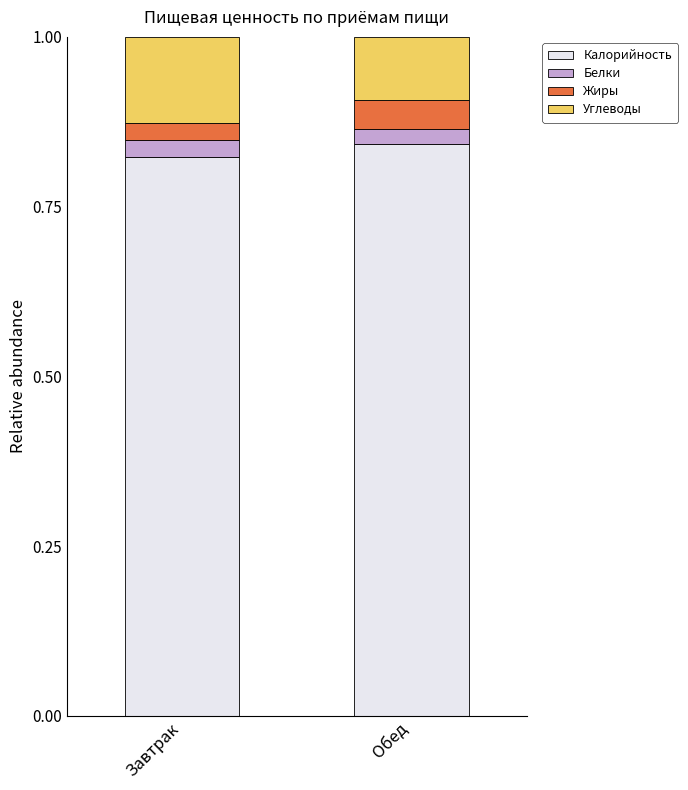

The Калорийность series shows 1.2 at Завтрак. True or false?

False